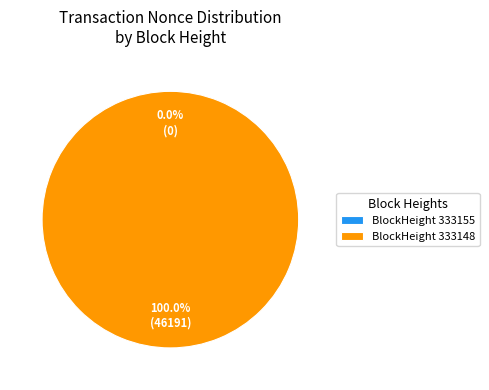

Which category has the smallest portion of the pie?

333155